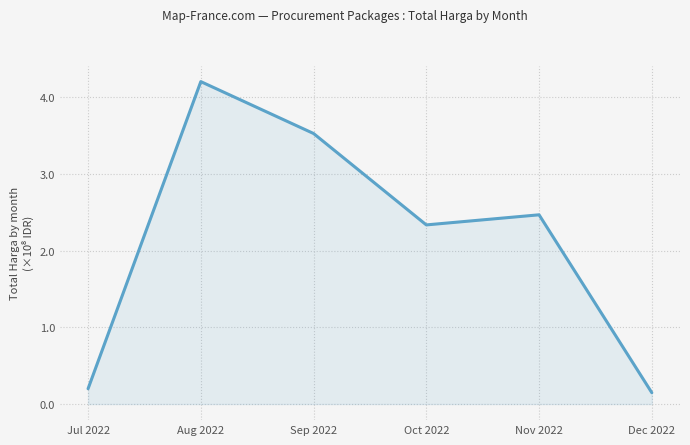

True or false: there are more than 1 points higher than both neighbors.

True